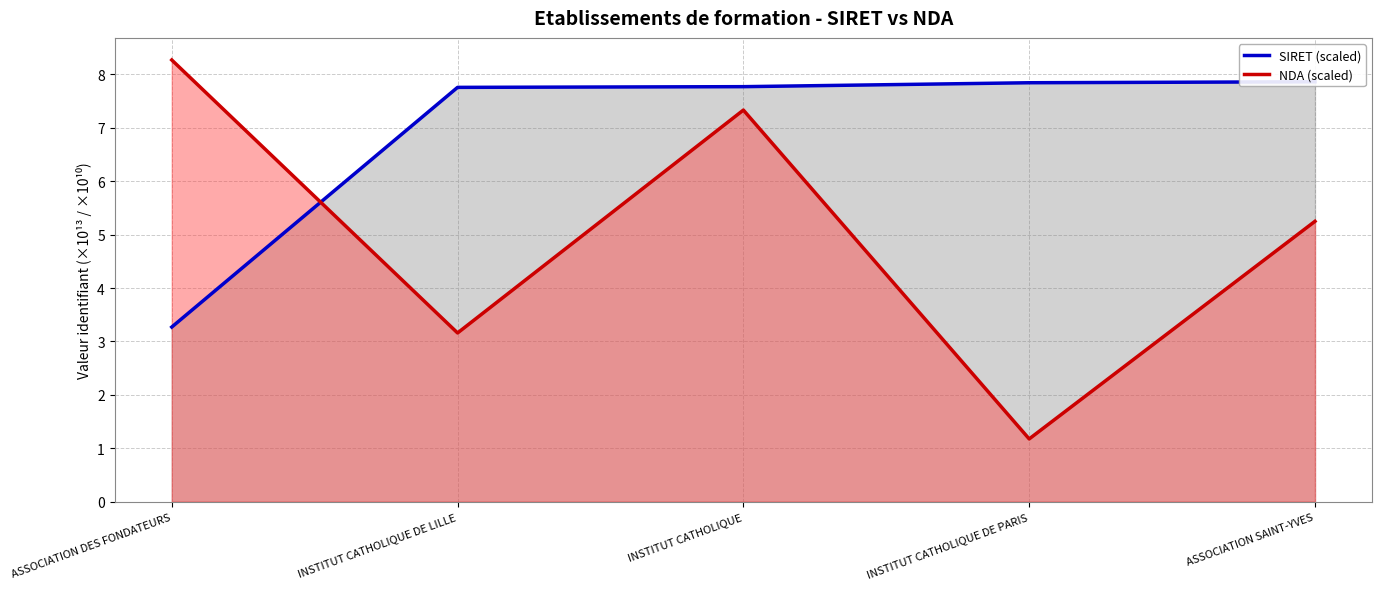

How many times do NDA (scaled) and SIRET (scaled) cross each other?

1